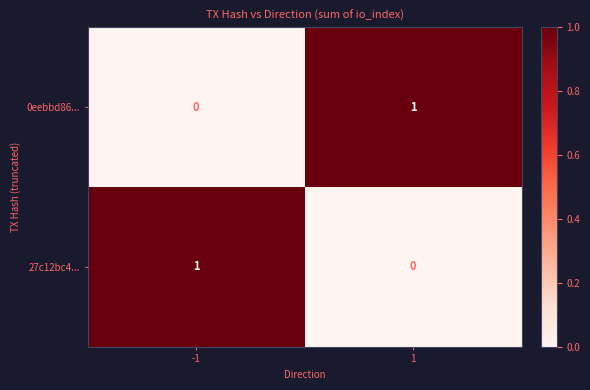

List the labels in order of 0eebbd86... value, largest first.

1, -1